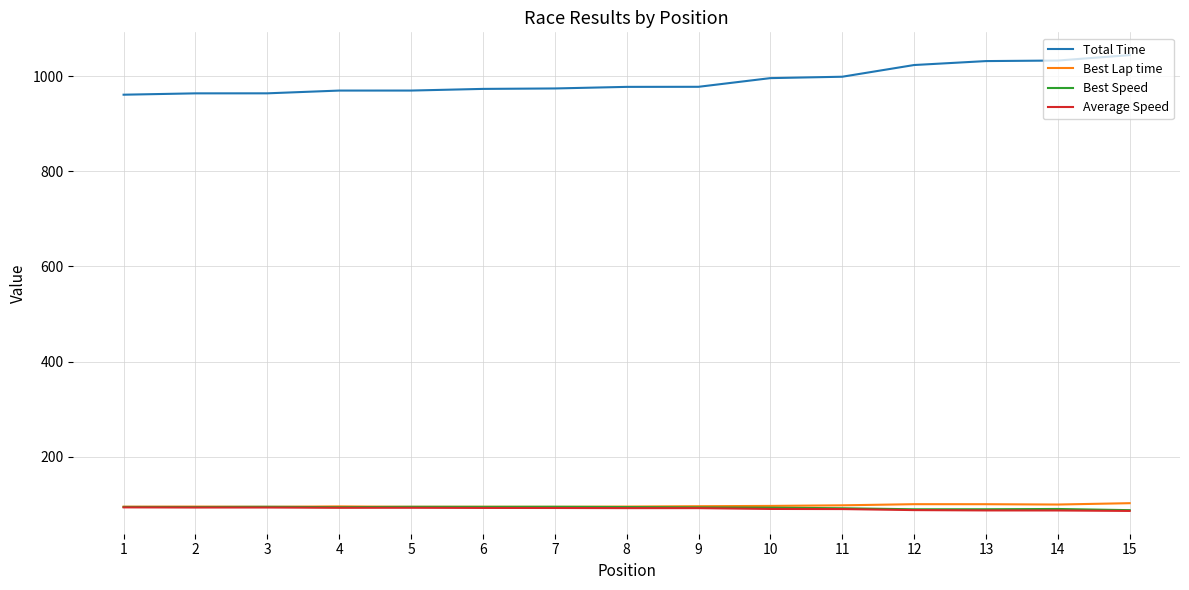

What is the spread (max minus min) of values at 12?

935.4